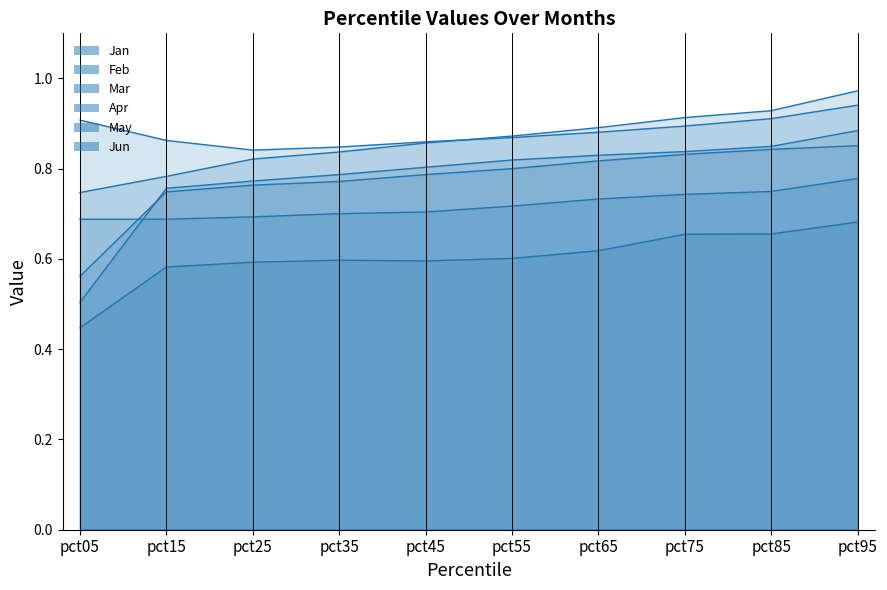

What is the sum of all Jun values?

6.0